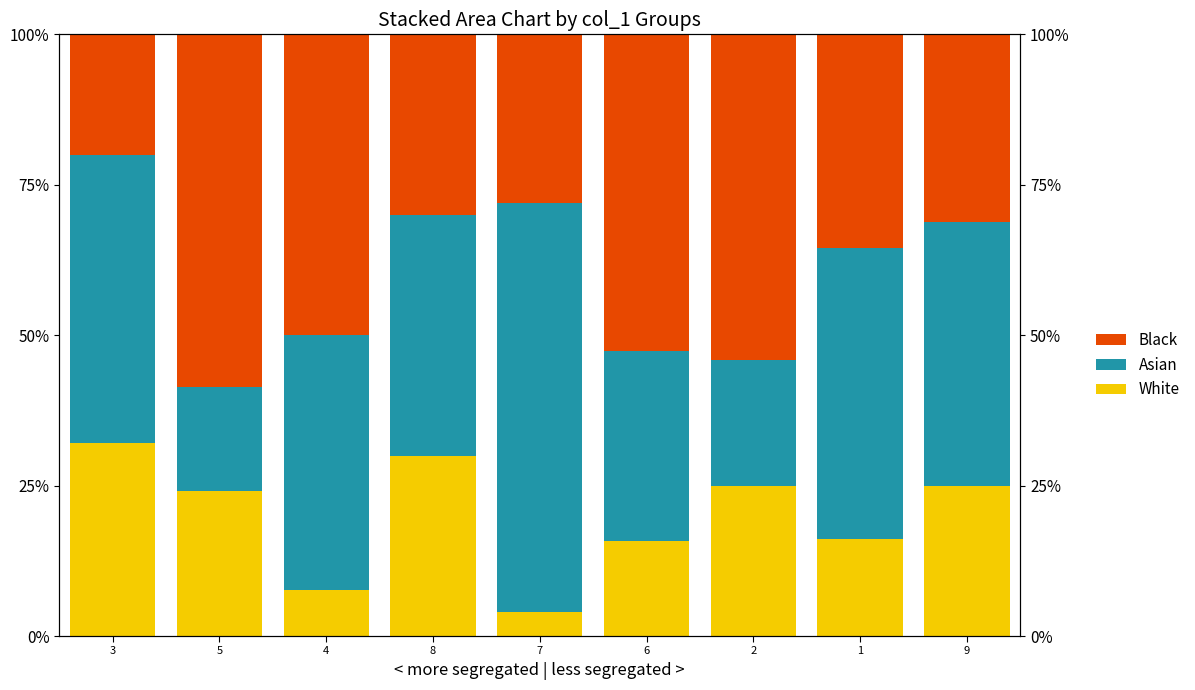

Which label corresponds to the smallest value in the chart?

7